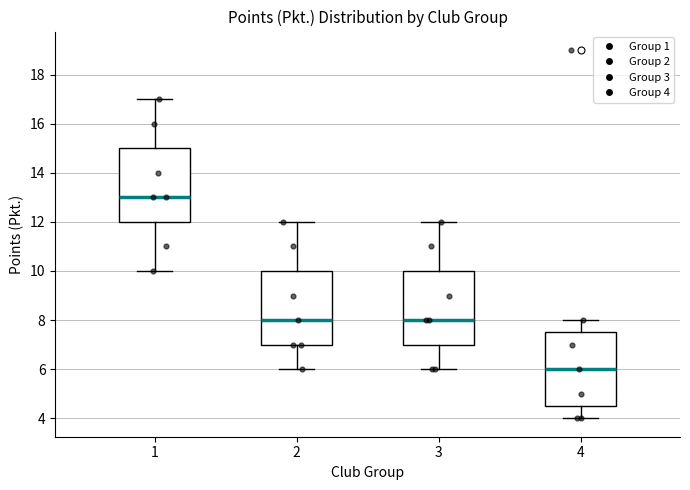

Reading left to right, read every box against the y-axis: the position of its median line, the range the box covers, and the ends of its whiskers. The values are not printed on the chart, so give them approximately, as read against the axis.

1: median 13.0, box 12.0 to 15.0, whiskers 10.0 to 17.0
2: median 8.0, box 7.0 to 10.0, whiskers 6.0 to 12.0
3: median 8.0, box 7.0 to 10.0, whiskers 6.0 to 12.0
4: median 6.0, box 4.6 to 7.6, whiskers 4.0 to 8.0